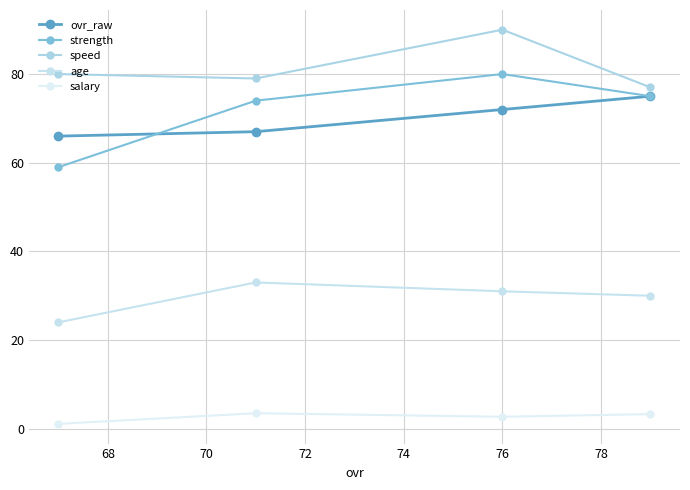

What is the average value of the speed series?

81.5